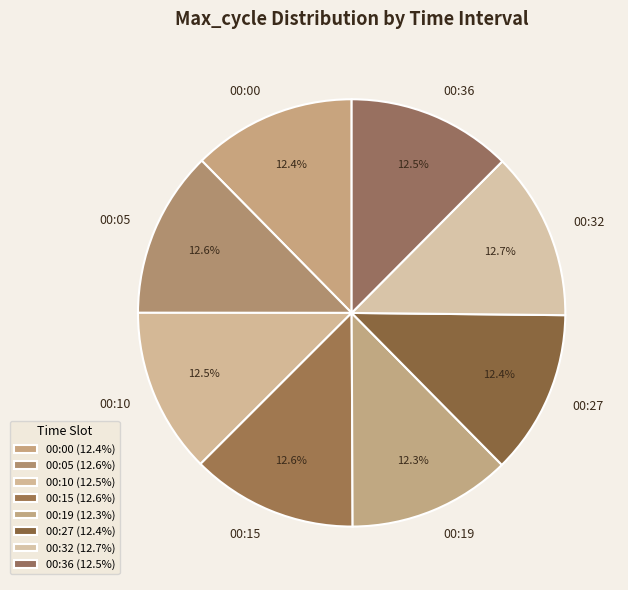

Approximately how many times larger is the value at 00:05 compared to 00:32?

1.0